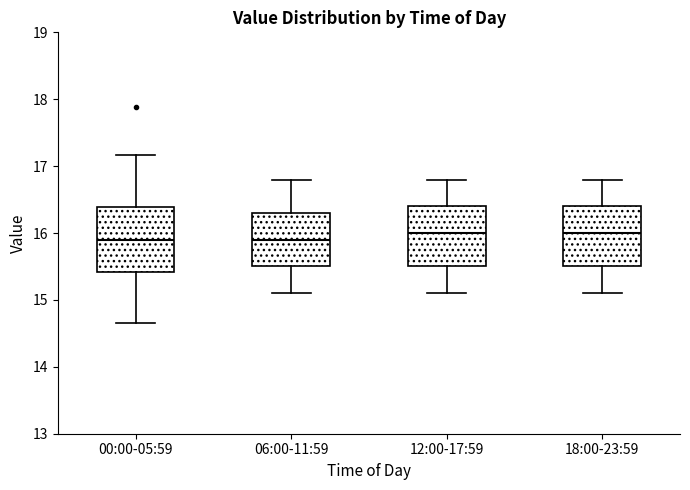

Reading left to right, read every box against the y-axis: the position of its median line, the range the box covers, and the ends of its whiskers. The values are not printed on the chart, so give them approximately, as read against the axis.

00:00-05:59: median 15.9, box 15.4 to 16.4, whiskers 14.7 to 17.2
06:00-11:59: median 15.9, box 15.5 to 16.3, whiskers 15.1 to 16.8
12:00-17:59: median 16.0, box 15.5 to 16.4, whiskers 15.1 to 16.8
18:00-23:59: median 16.0, box 15.5 to 16.4, whiskers 15.1 to 16.8